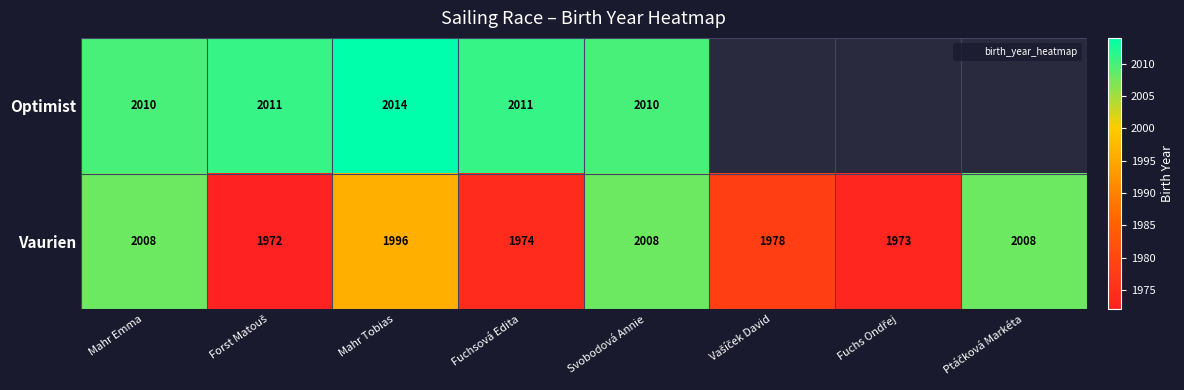

True or false: Vaurien has a value of 600.6 at Mahr Tobias.

False